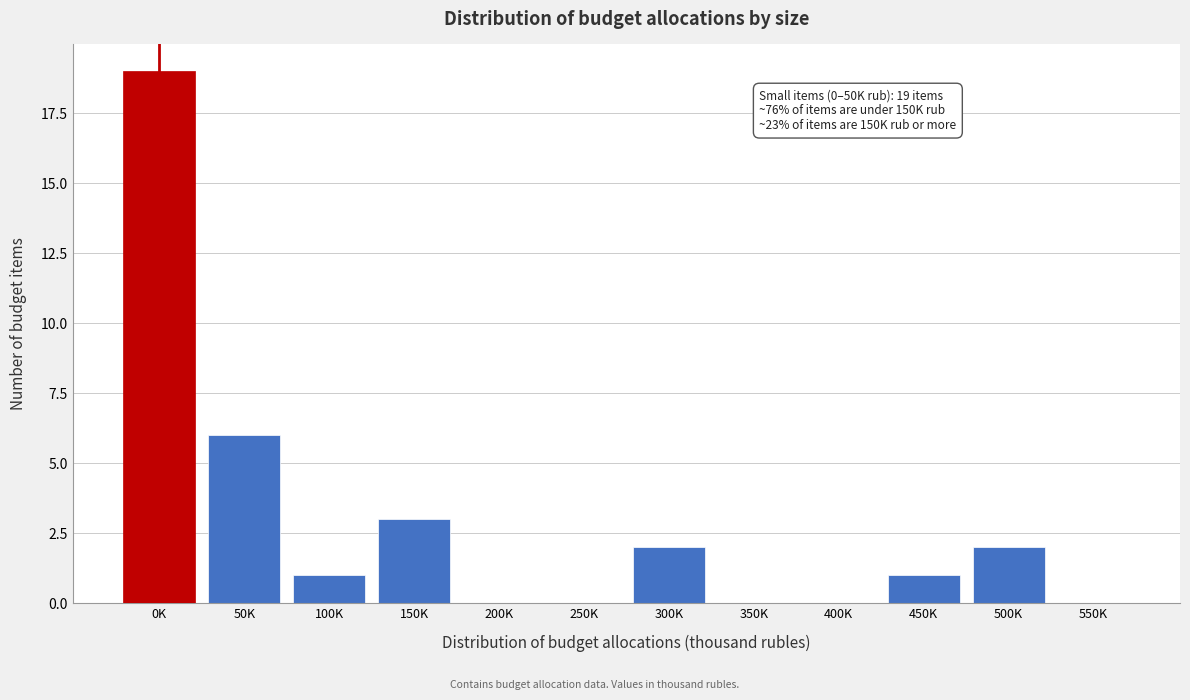

Reading left to right, transcribe all the data shown in this chart.

0K=19	50K=6	100K=1	150K=3	200K=0	250K=0	300K=2	350K=0	400K=0	450K=1	500K=2	550K=0